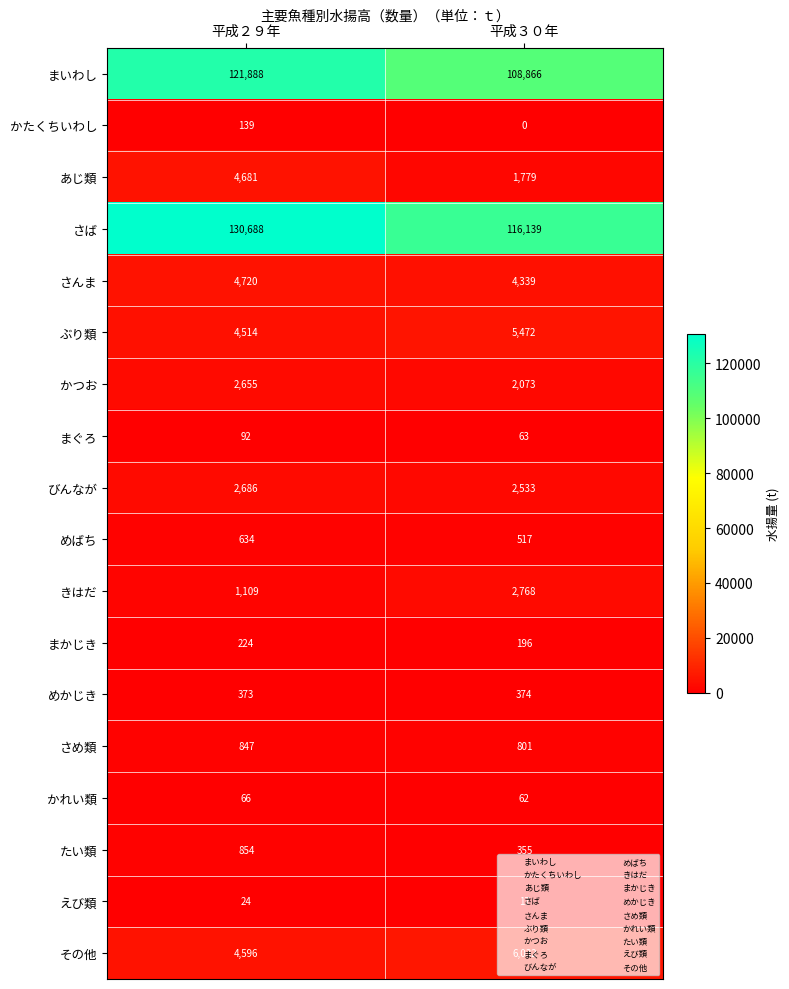

What is the difference between the maximum and minimum values in the かたくちいわし series?

139